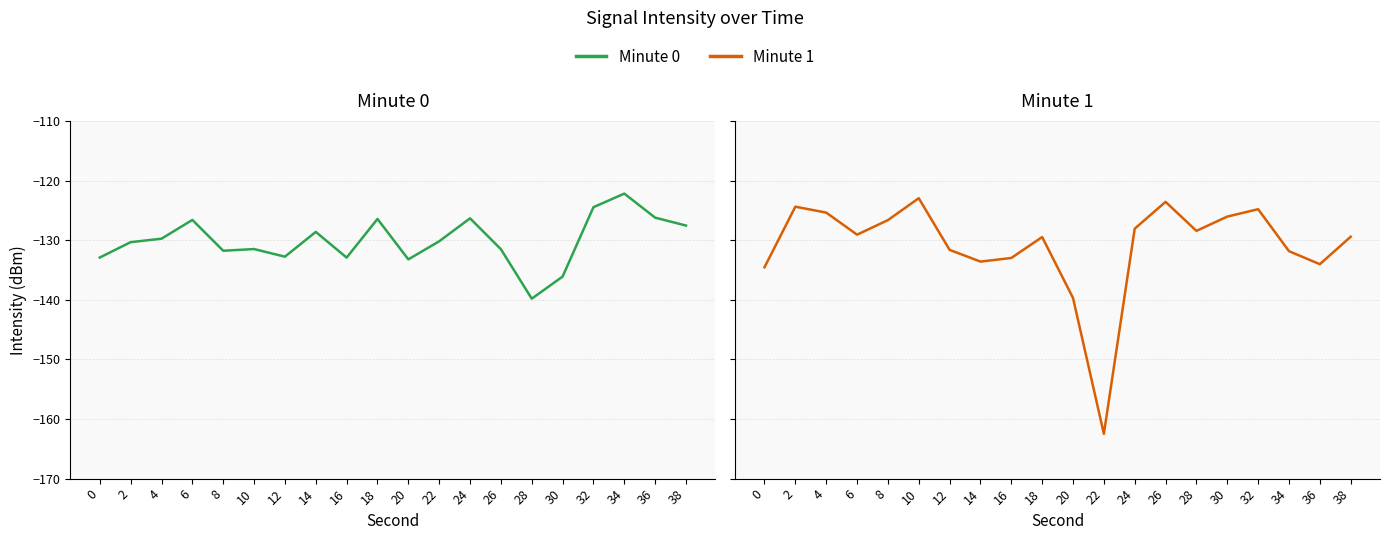

Is this an area chart (filled region under the line)?

No